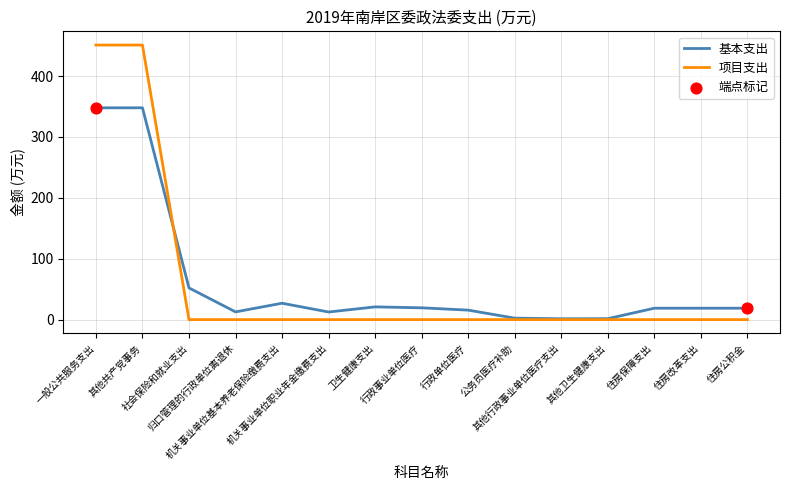

Is the value of 基本支出 at 其他共产党事务 greater than the value of 项目支出 at 其他共产党事务?

No